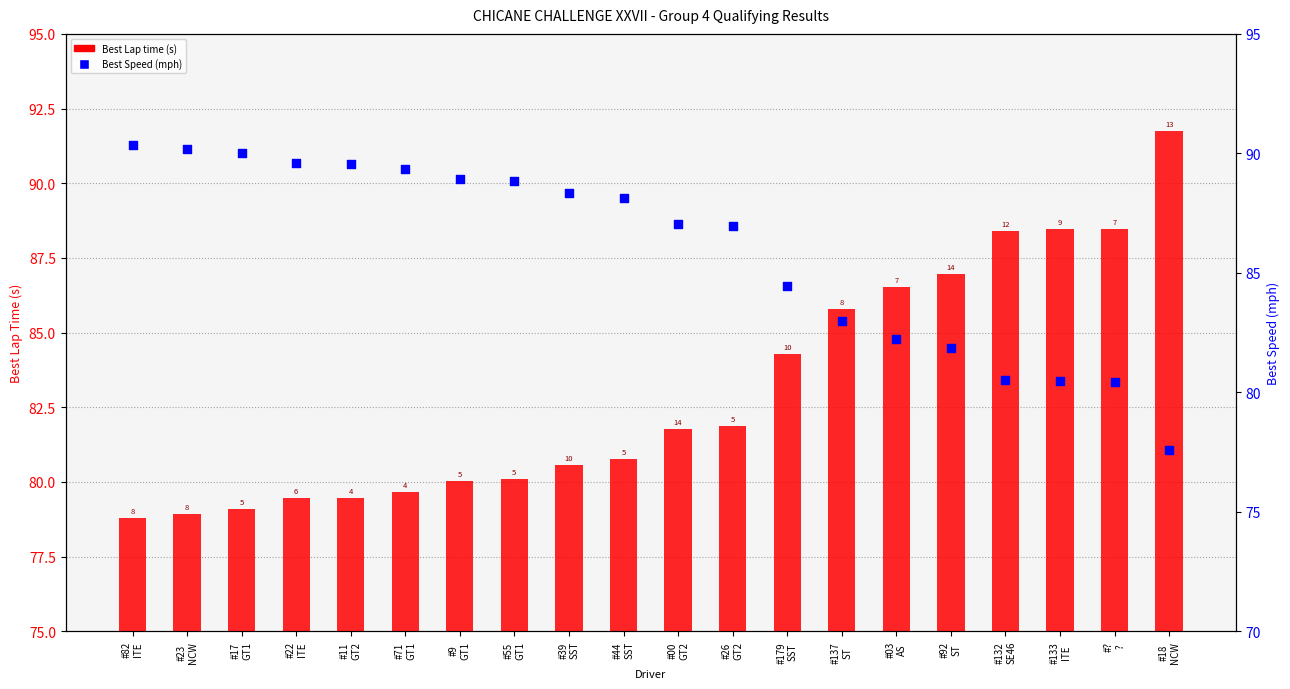

Which series contains the highest Y value?

Best Lap time